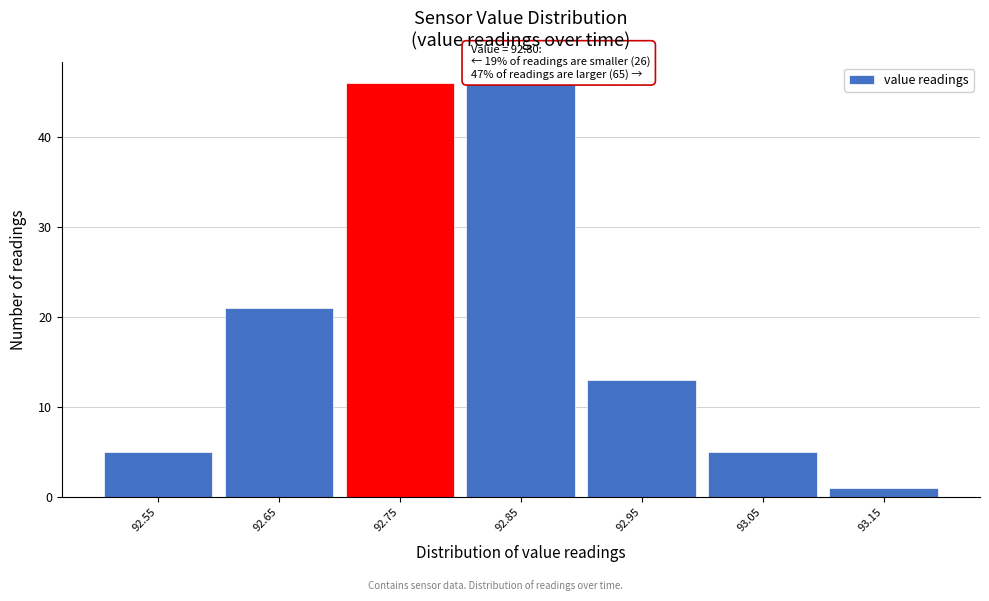

Reading left to right, what are all the values shown in this chart?

92.55=5	92.65=21	92.75=46	92.85=46	92.95=13	93.05=5	93.15=1